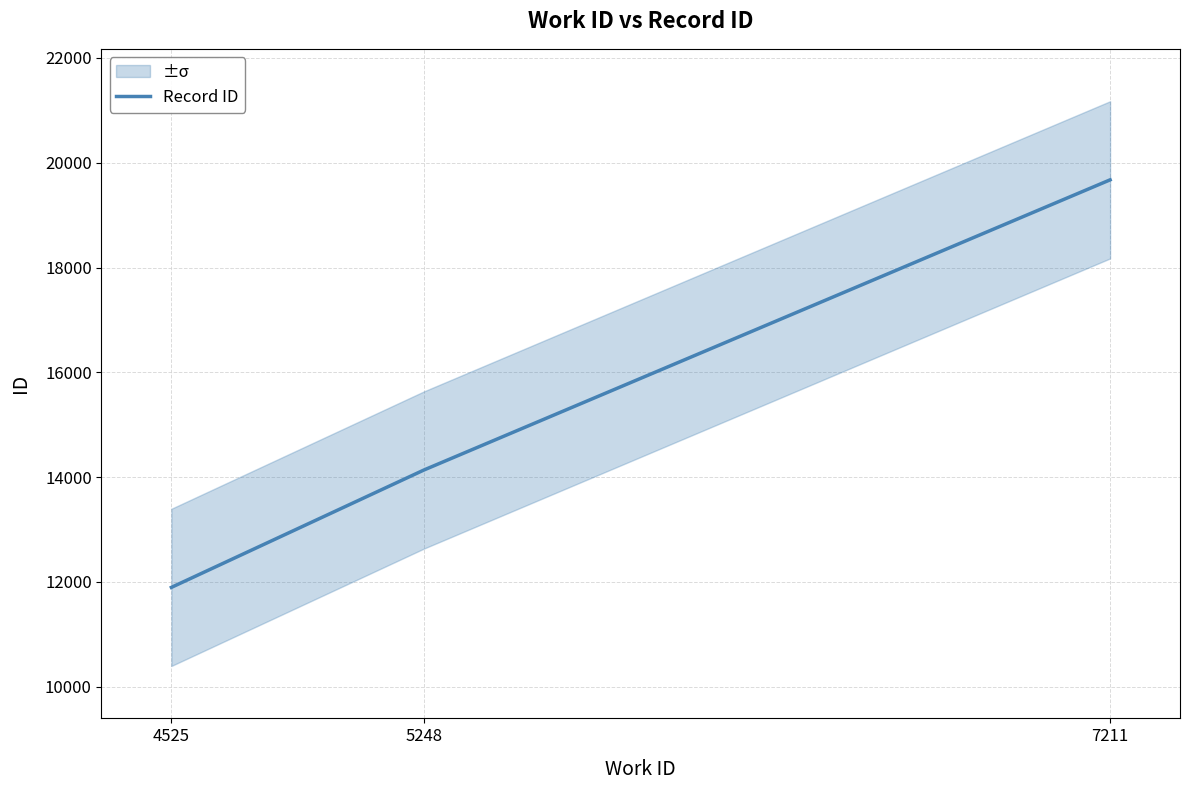

What is the change in value from 4525 to 5248?

+2241